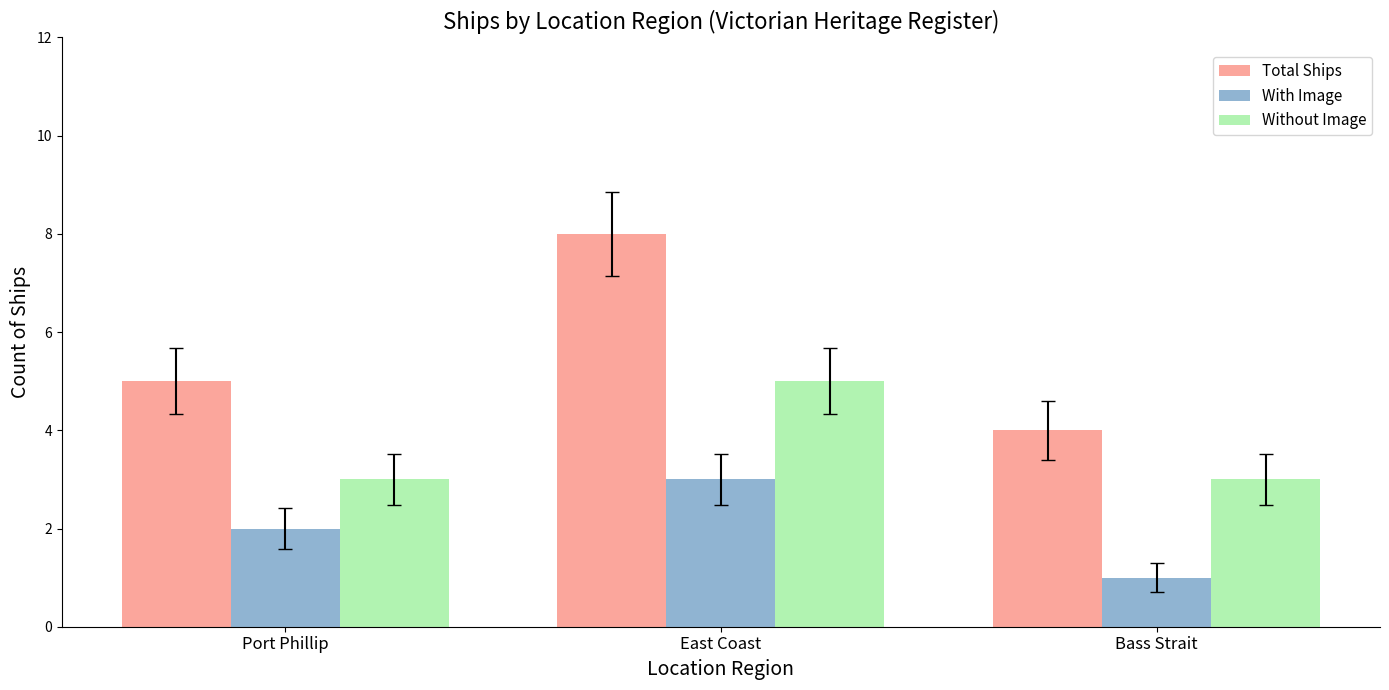

How many Total Ships values are between 4 and 8?

3